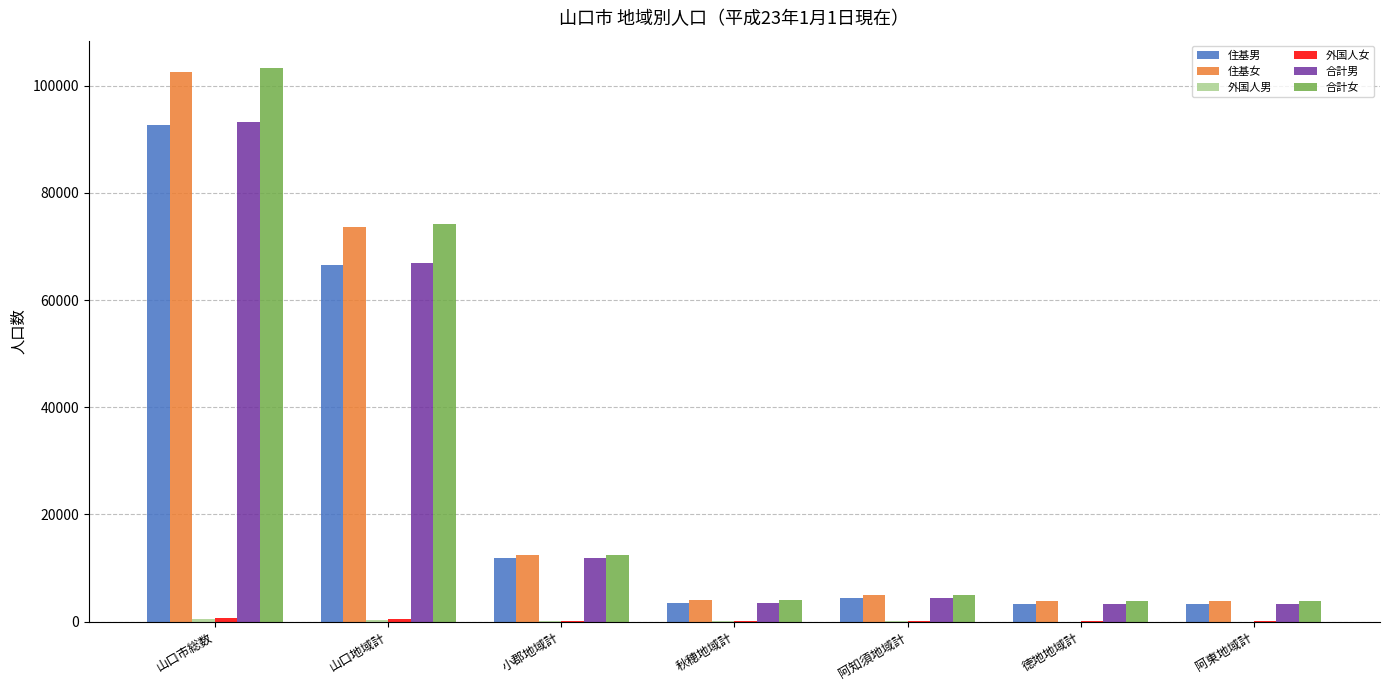

At which category is the sum across all series the highest?

山口市総数